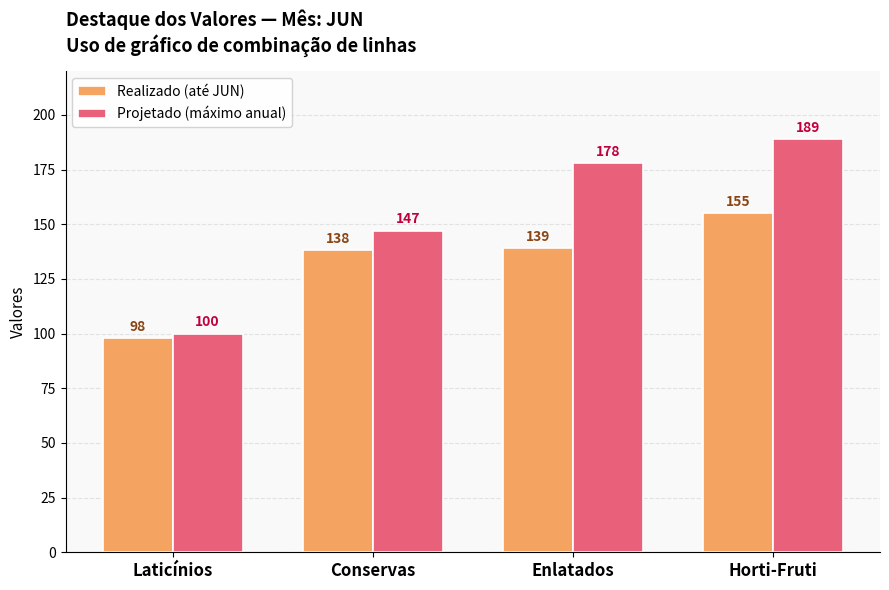

Is the value of Realizado (até JUN) at Conservas greater than the value of Projetado (máximo anual) at Conservas?

No